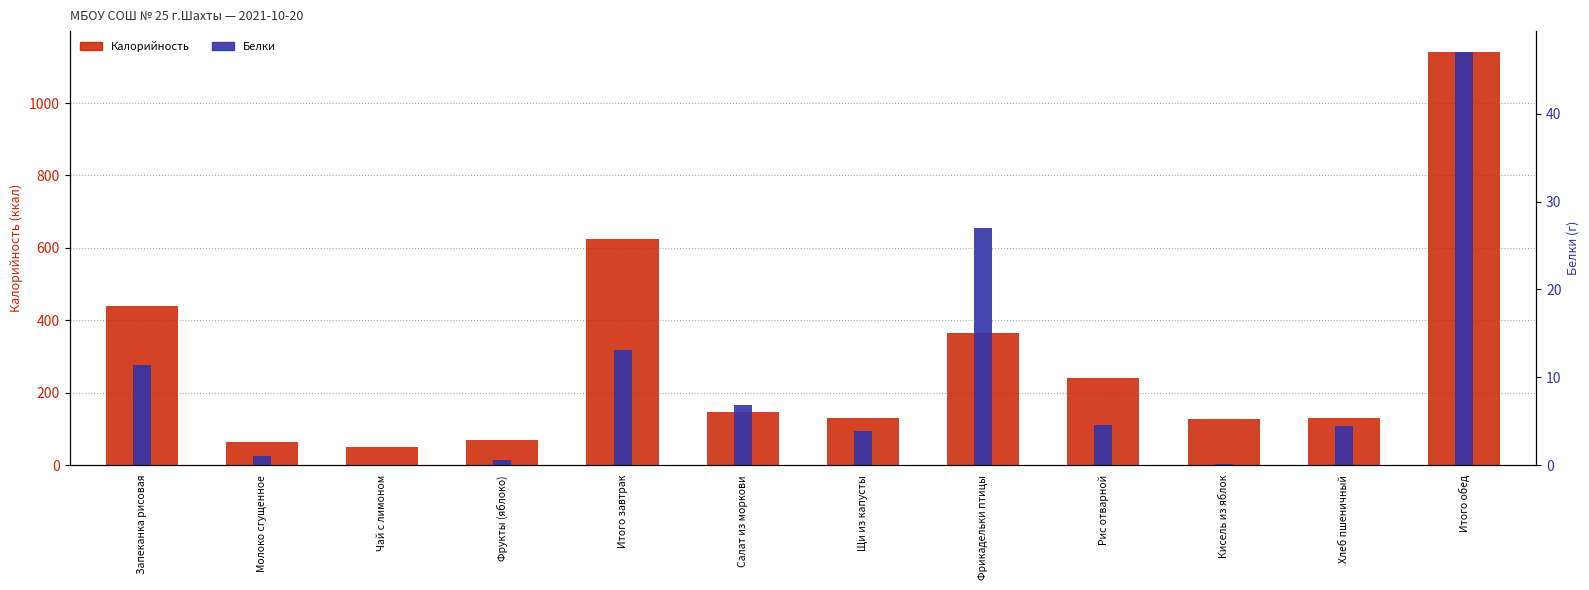

Which series has the widest spread of values?

Калорийность